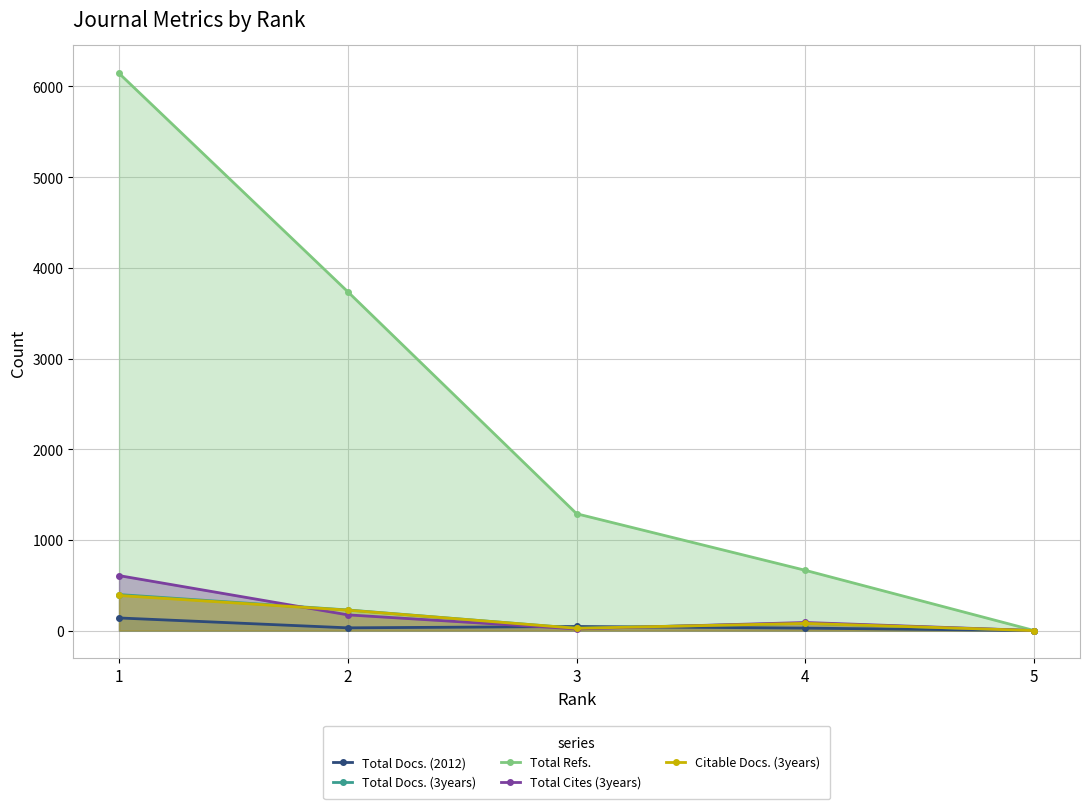

After their last crossing, which series has the higher values: Citable Docs. (3years) or Total Docs. (2012)?

Citable Docs. (3years)